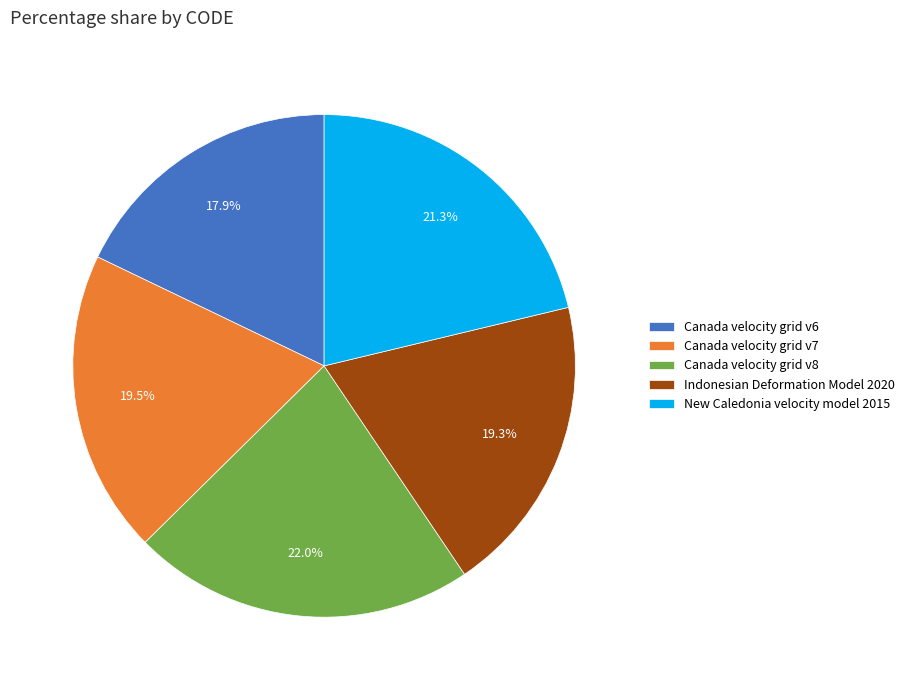

How many slices are in this pie chart?

5